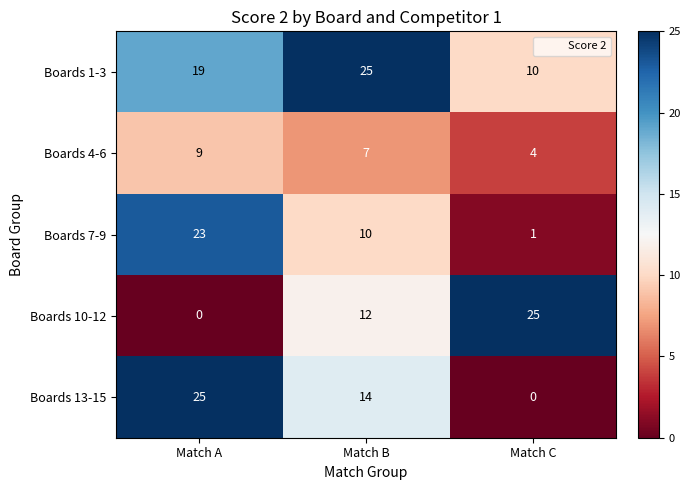

Rank the series at Match A from lowest to highest value.

Boards 10-12, Boards 4-6, Boards 1-3, Boards 7-9, Boards 13-15